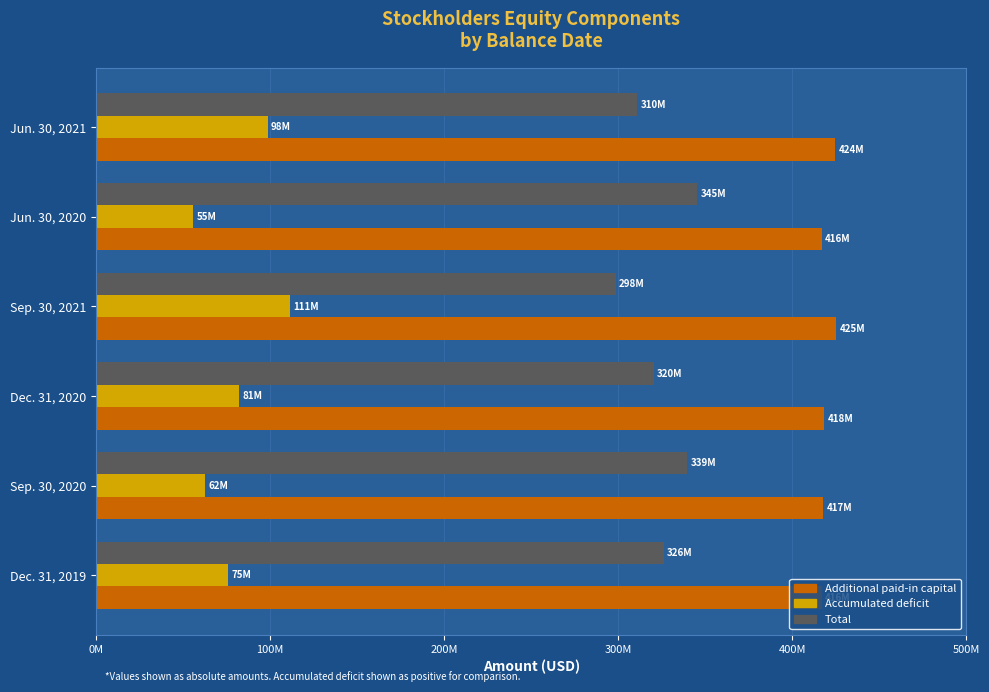

Count the Accumulated deficit values in the range 62317802 to 98536742.

4